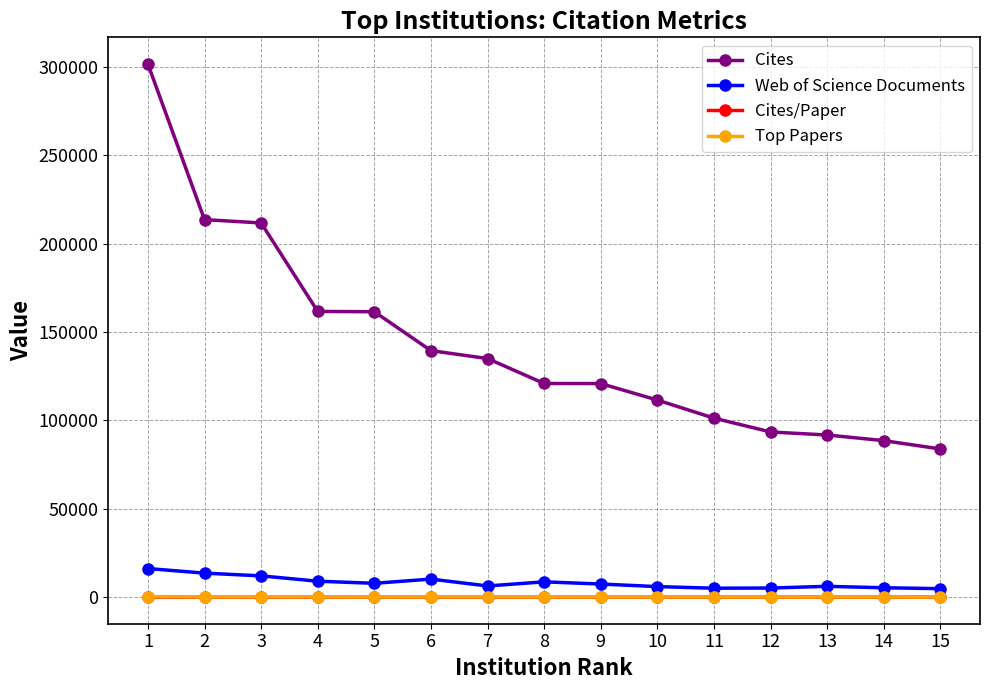

Which series has the largest total across all categories?

Cites